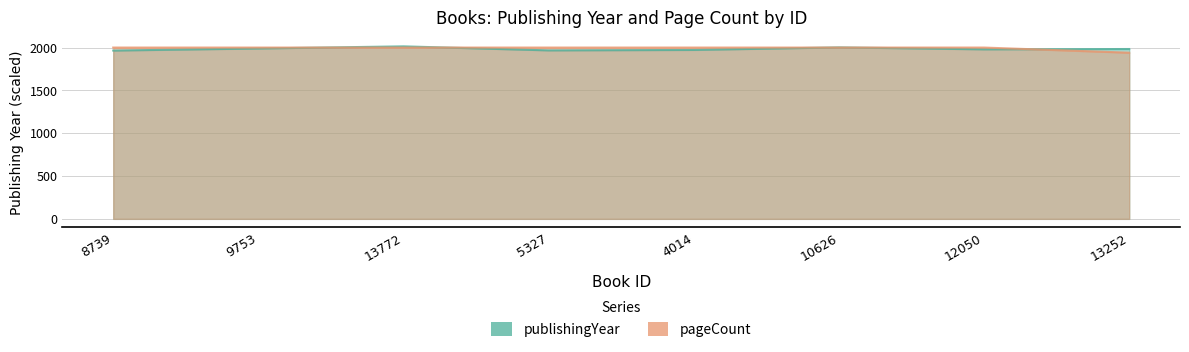

At which category does the chart reach its minimum across all series?

13252